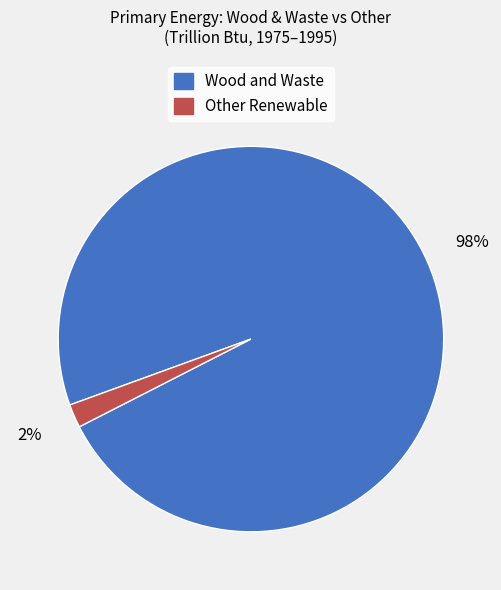

Rank the categories by value from highest to lowest.

Wood and Waste, Other Renewable